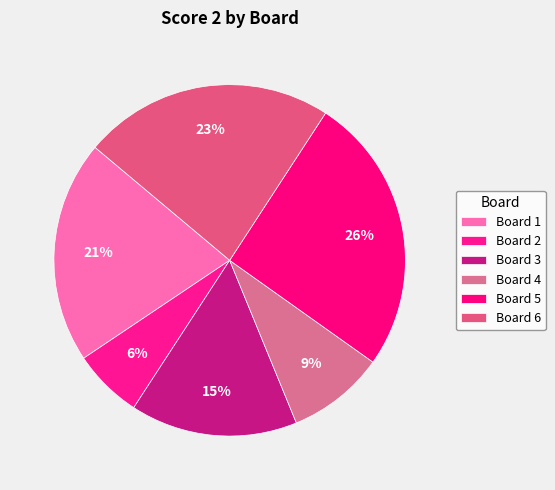

What percentage do Board 2 and Board 1 together represent?

26.9%